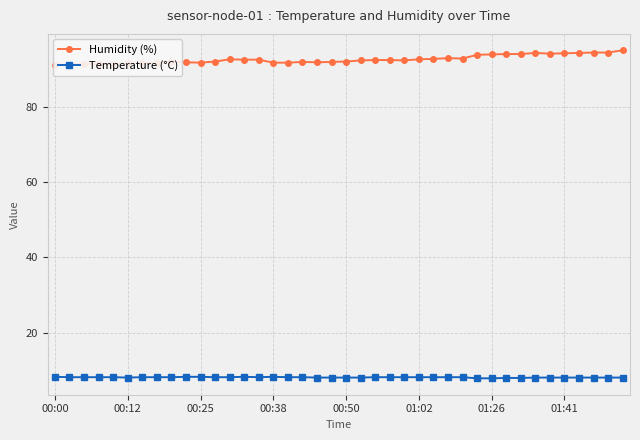

What value does the Temperature (°C) series have at 8?

8.1